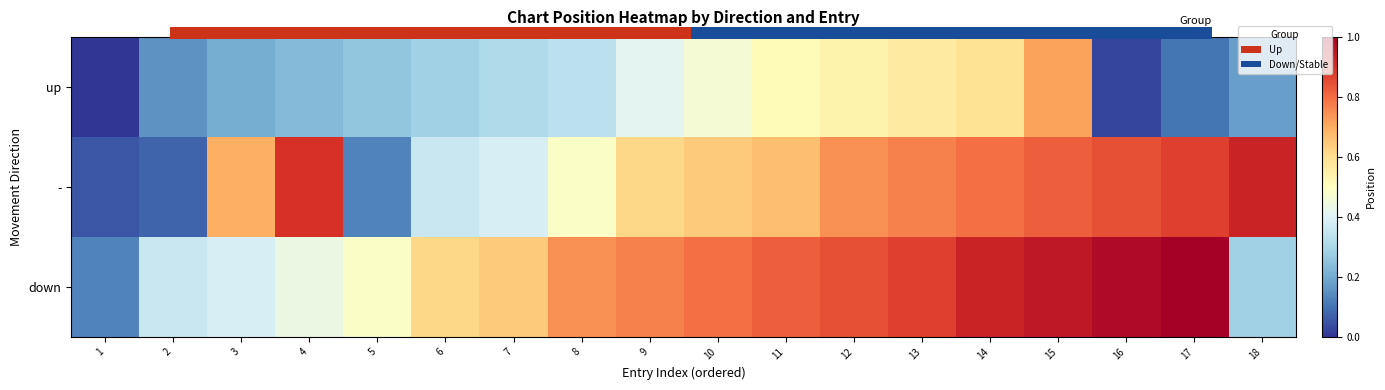

List the series in order of their overall mean, lowest first.

up, -, down